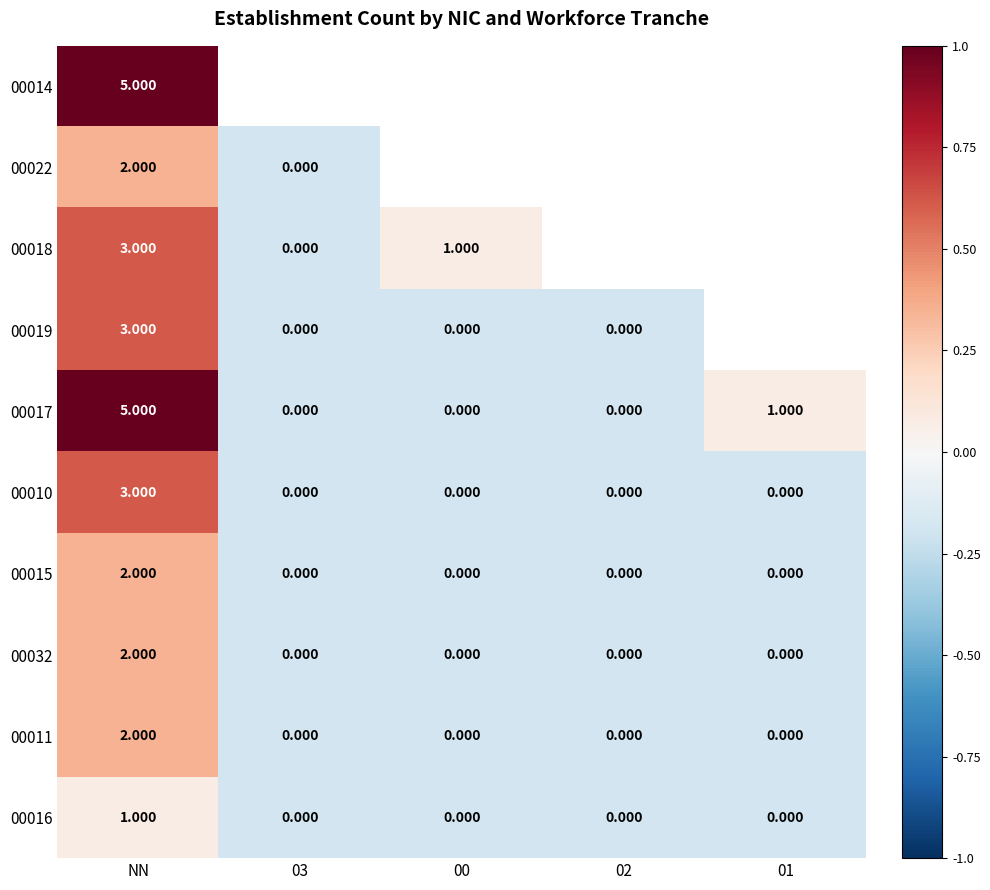

Is the value of 00014 at NN greater than the value of 00016 at 02?

Yes